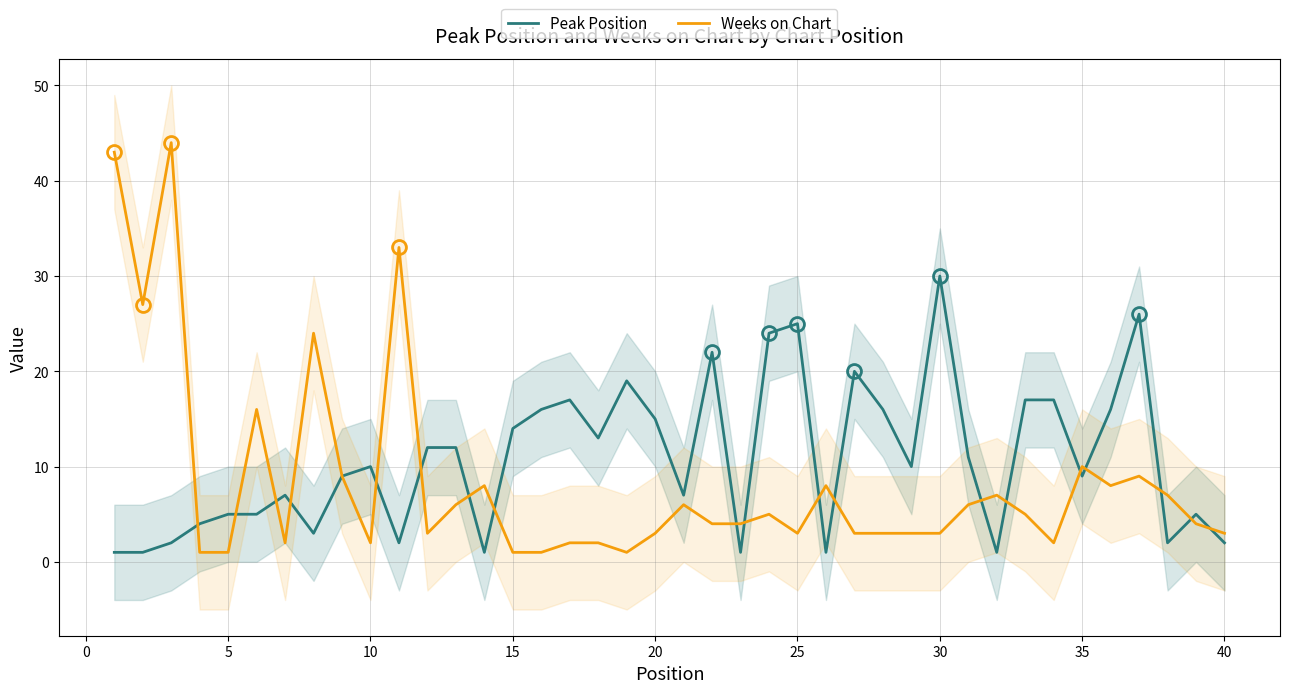

True or false: Weeks on Chart has a value of 3 at 40.

True